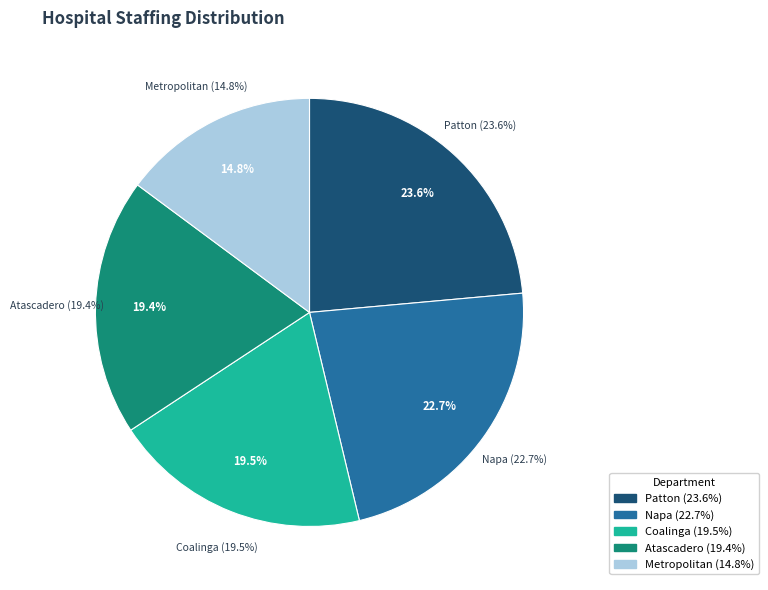

Rank the categories by value from lowest to highest.

Metropolitan State Hospital, Atascadero State Hospital, Coalinga Secure Treatment Fac, Napa State Hospital, Patton State Hospital